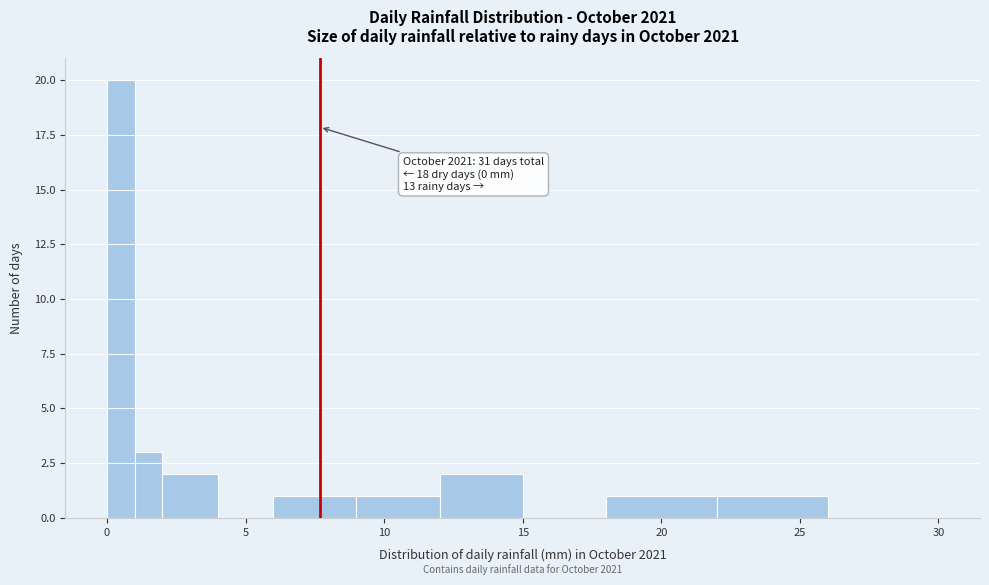

Around what value on the x-axis is the tallest bar? Give the approximate position of its centre, as read against the axis.

0.5